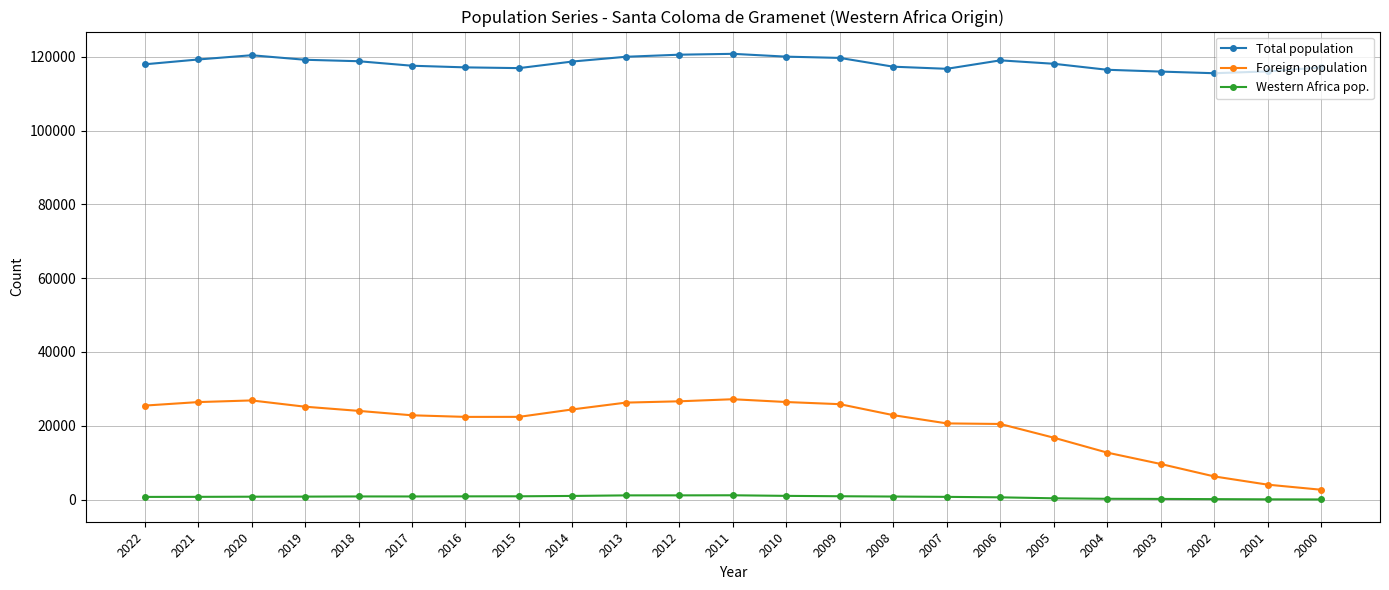

Count the number of categories in the chart.

23